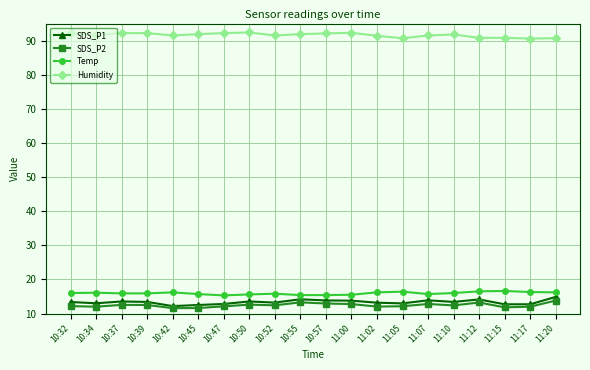

What is the difference between the highest and lowest values at 10:42?

79.9